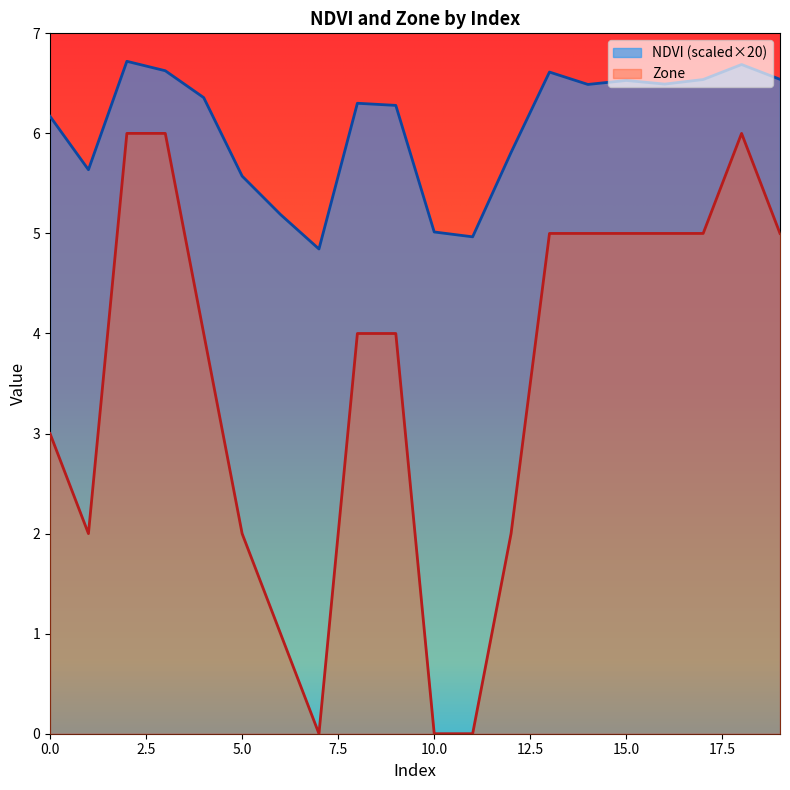

List the labels in order of Zone value, largest first.

2, 3, 18, 13, 14, 15, 16, 17, 19, 4, 8, 9, 0, 1, 5, 12, 6, 7, 10, 11